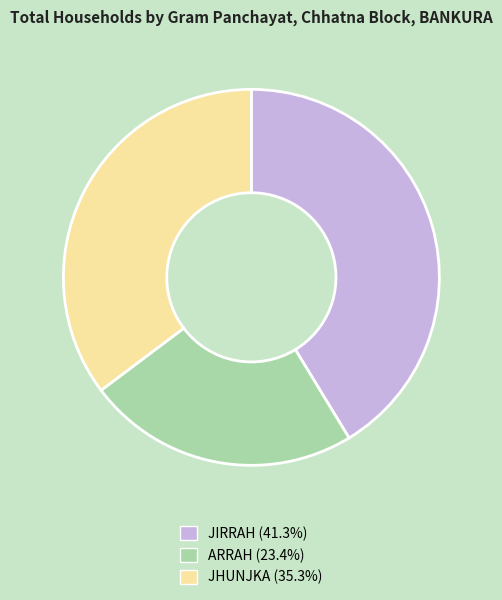

Combined, do JIRRAH (41.3%) and ARRAH (23.4%) account for over 50%?

Yes